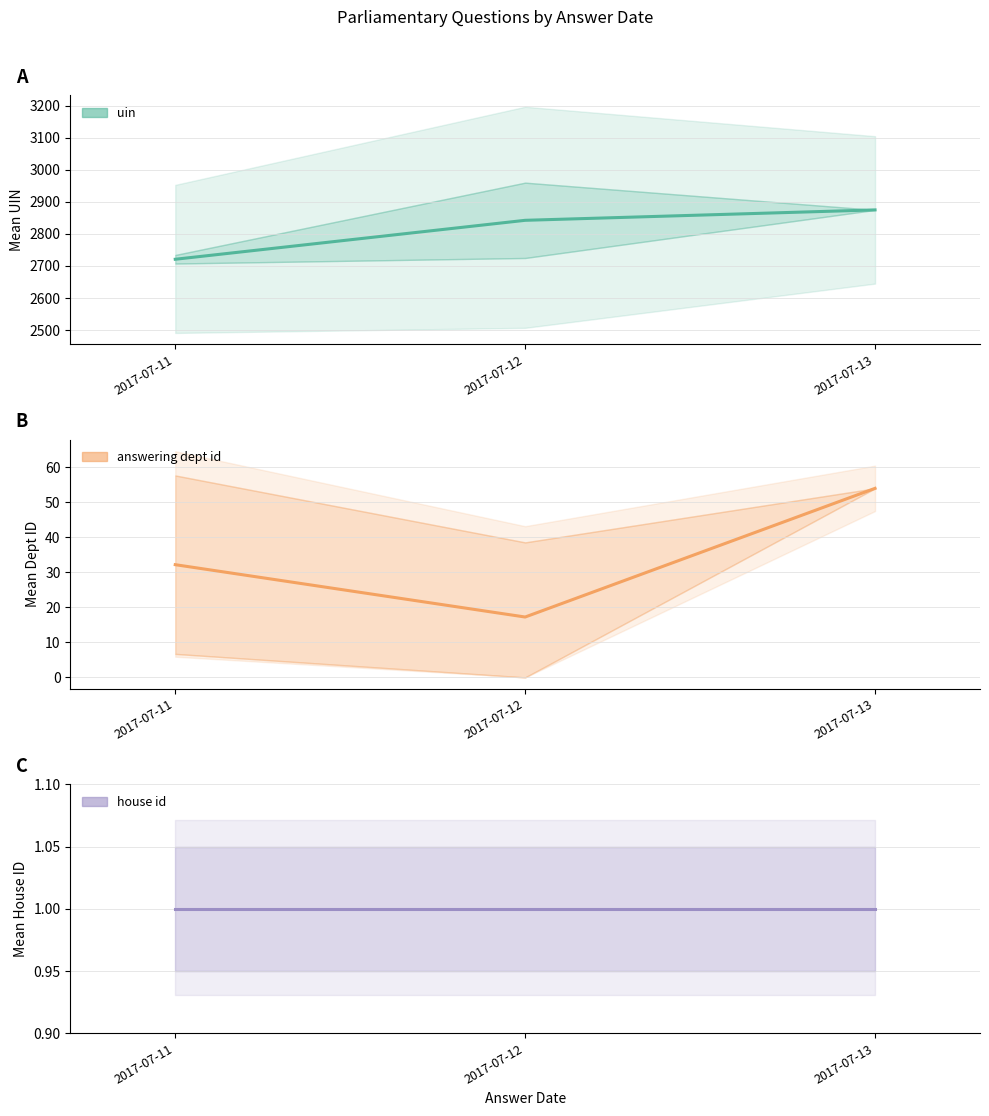

What are all the series names shown in the legend?

uin, answering dept id, house id